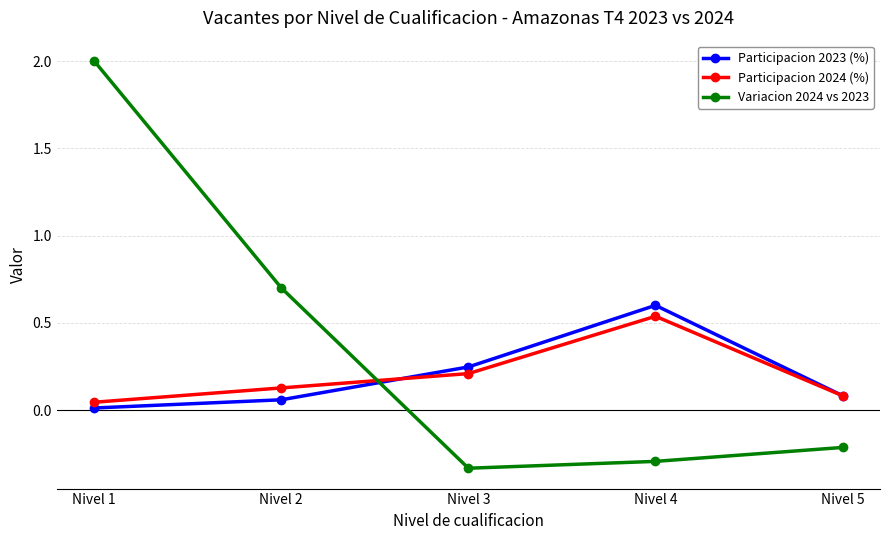

Is the value of Participacion 2023 (%) at Nivel 3 greater than the value of Participacion 2024 (%) at Nivel 1?

Yes